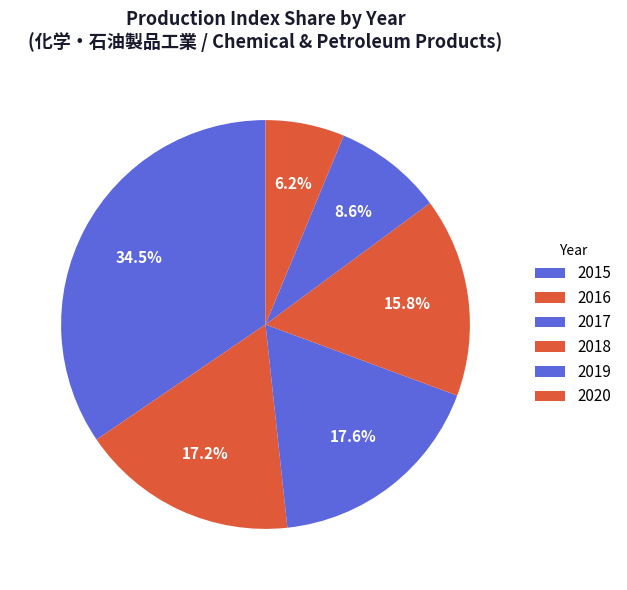

How many slices are in this pie chart?

6